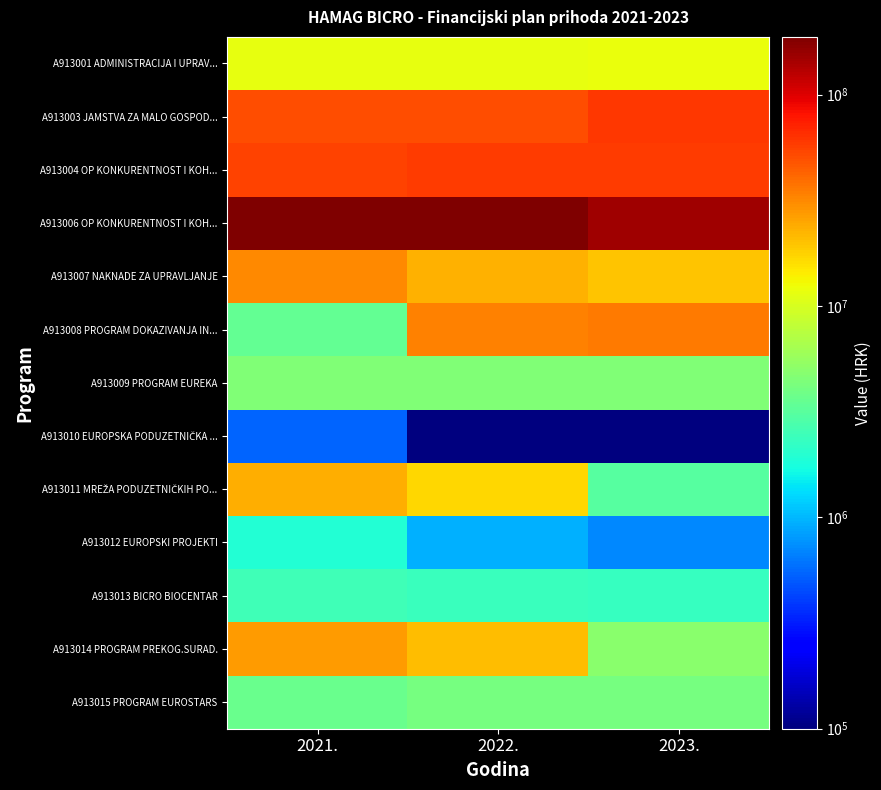

Which series has the largest range (max minus min)?

A913006 OP KONKURENTNOST I KOH...